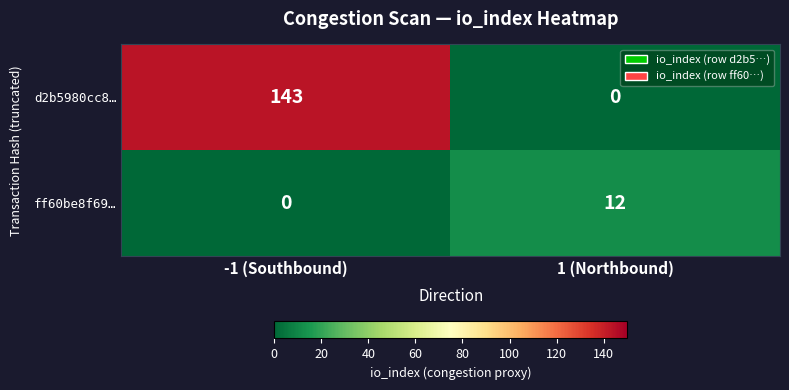

What is the maximum value for d2b5980cc8…?

143